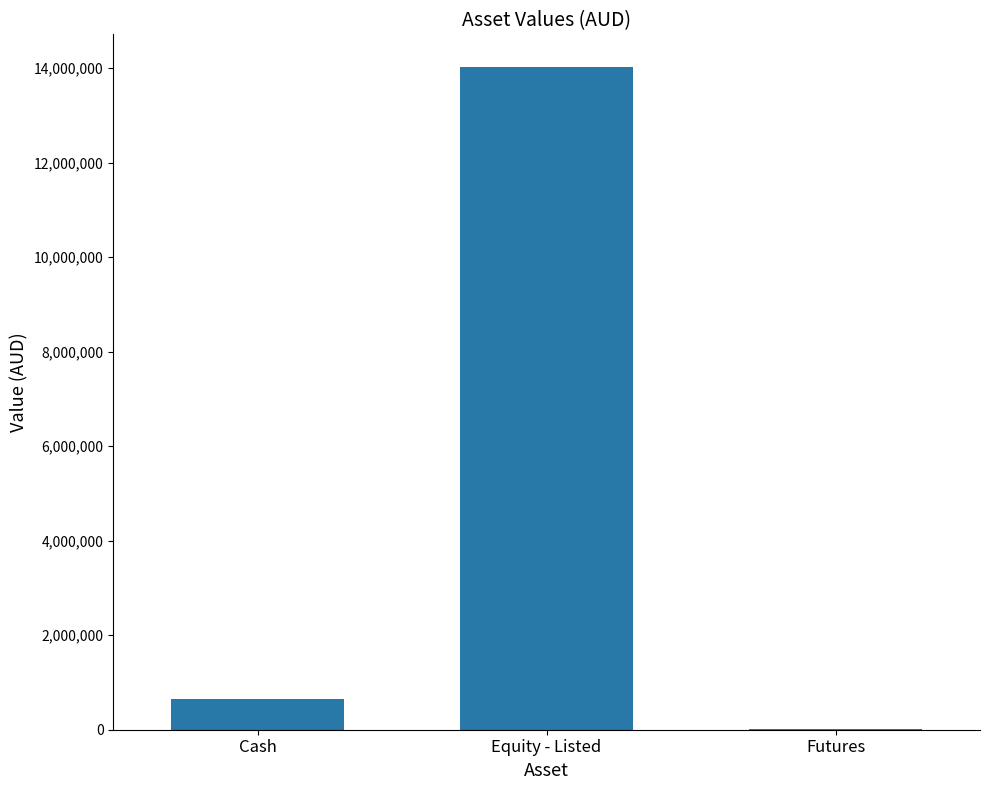

The value at Equity - Listed is 14015412.8. True or false?

True